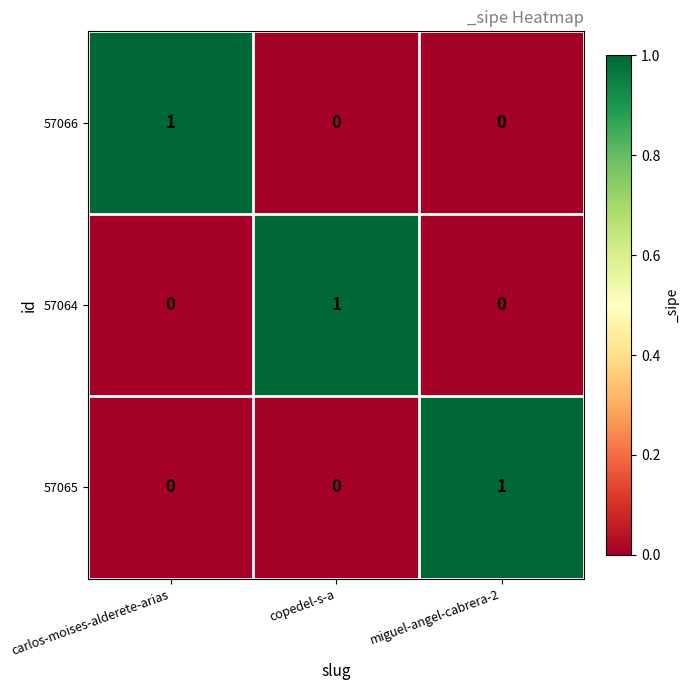

The 57066 series shows 1 at carlos-moises-alderete-arias. True or false?

True